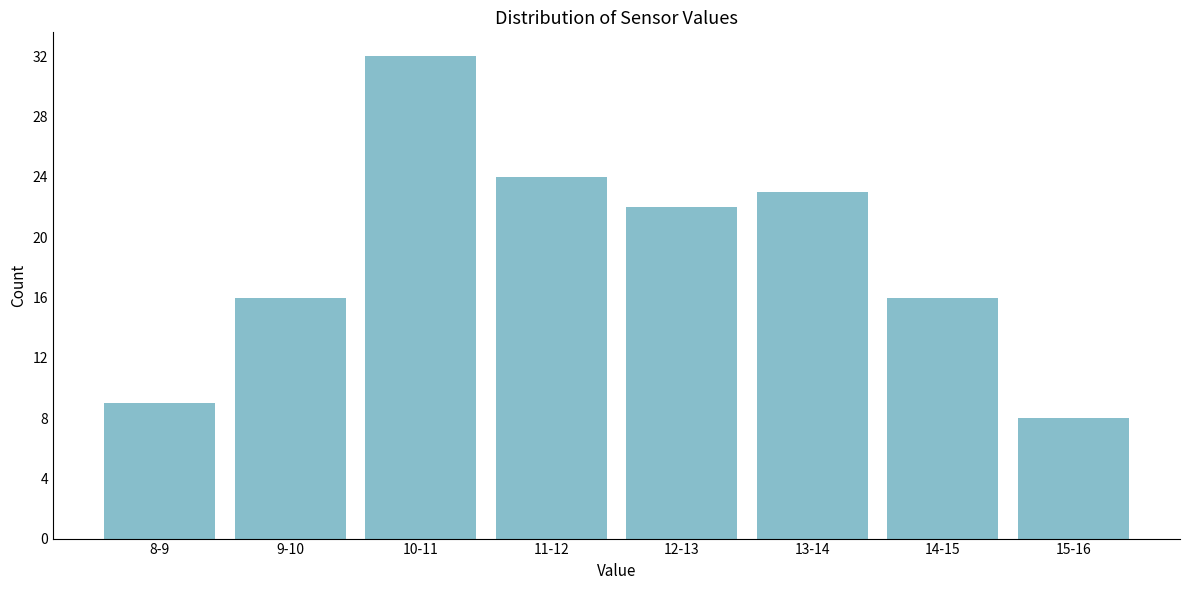

Reading left to right, what are all the values shown in this chart?

8-9=9	9-10=16	10-11=32	11-12=24	12-13=22	13-14=23	14-15=16	15-16=8